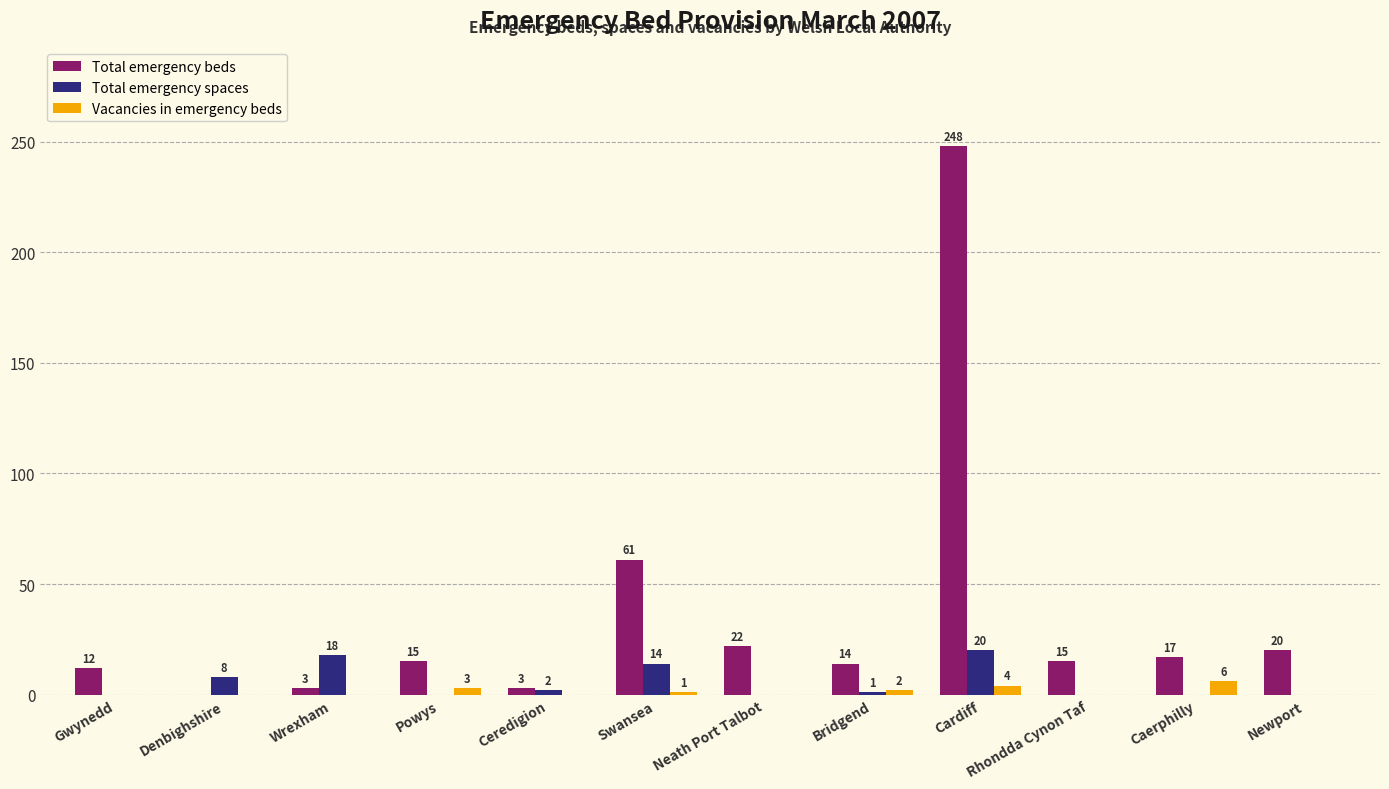

At which label does Total emergency beds reach its peak?

Cardiff